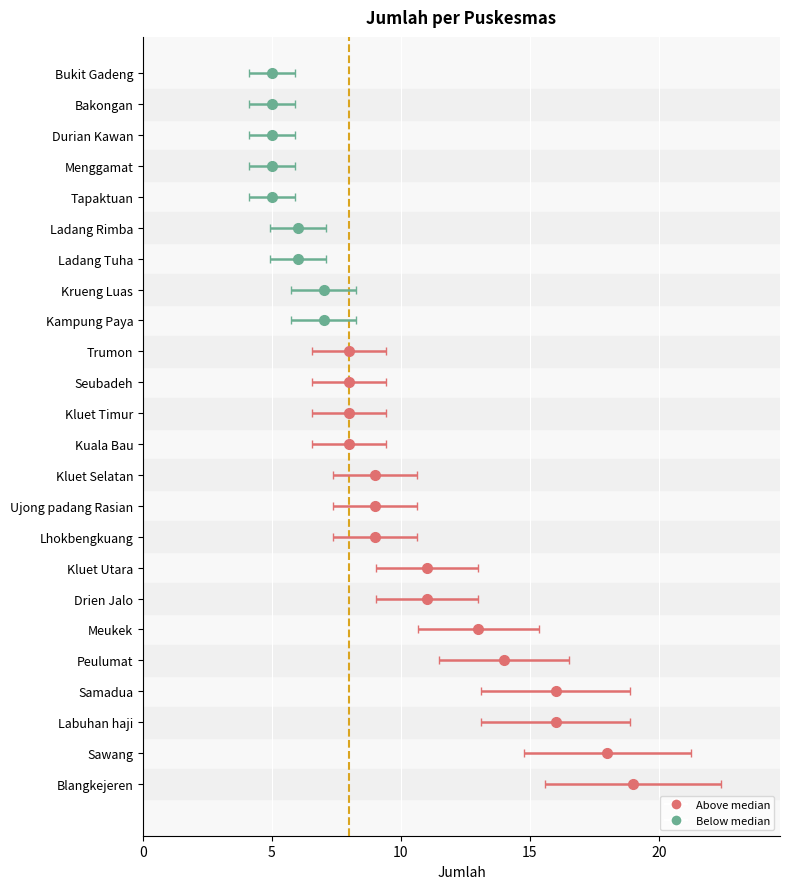

How many bars are there in total?

24